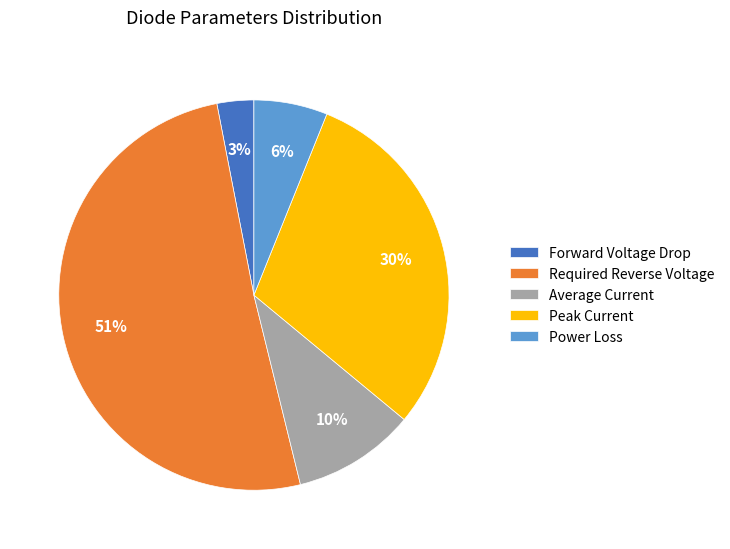

Which category has the biggest portion of the pie?

Required Reverse Voltage